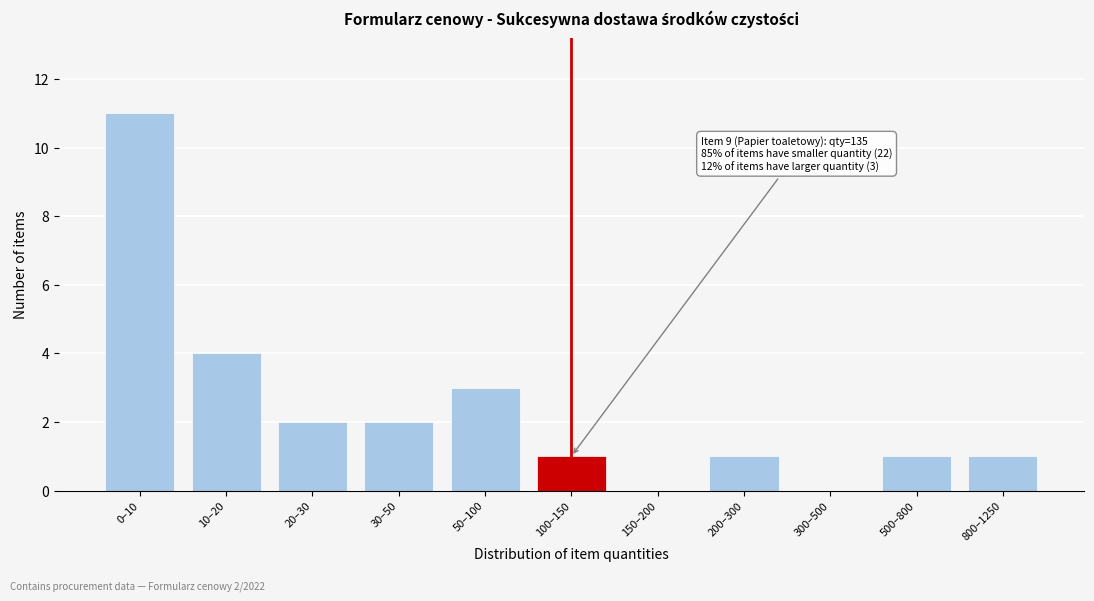

Reading left to right, list all the values displayed in this chart.

0–10=11	10–20=4	20–30=2	30–50=2	50–100=3	100–150=1	150–200=0	200–300=1	300–500=0	500–800=1	800–1250=1